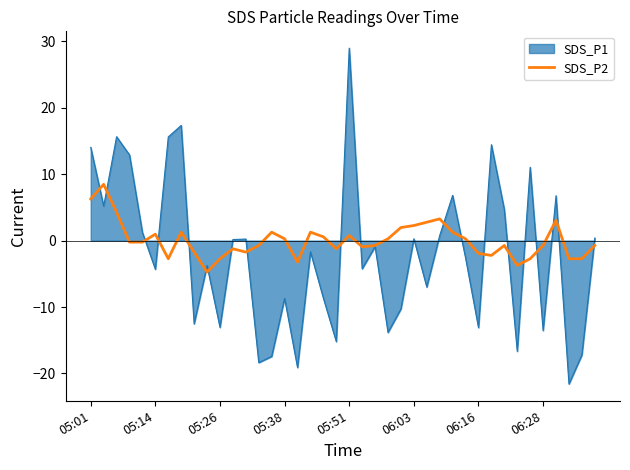

Which series has the widest spread of values?

SDS_P1